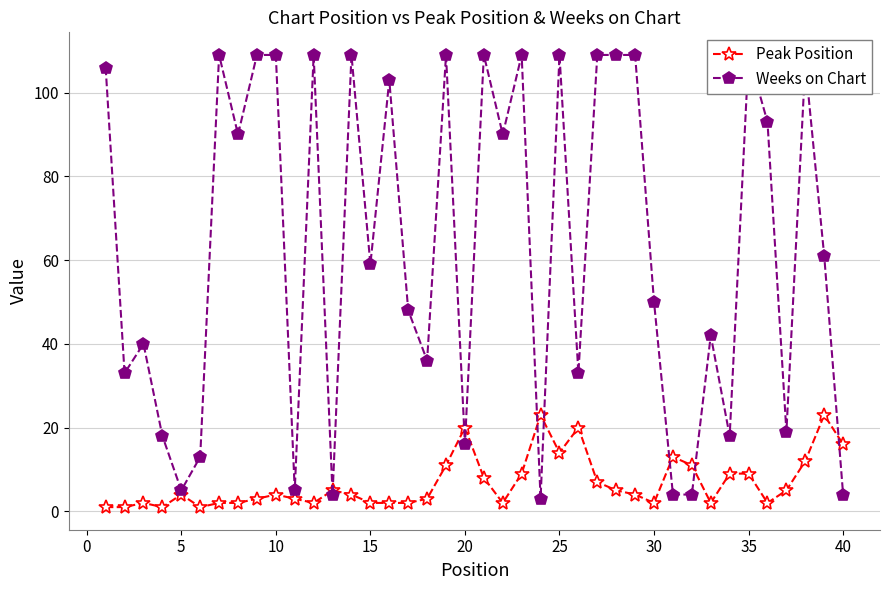

The value of Peak Position at 5 is 4. True or false?

True